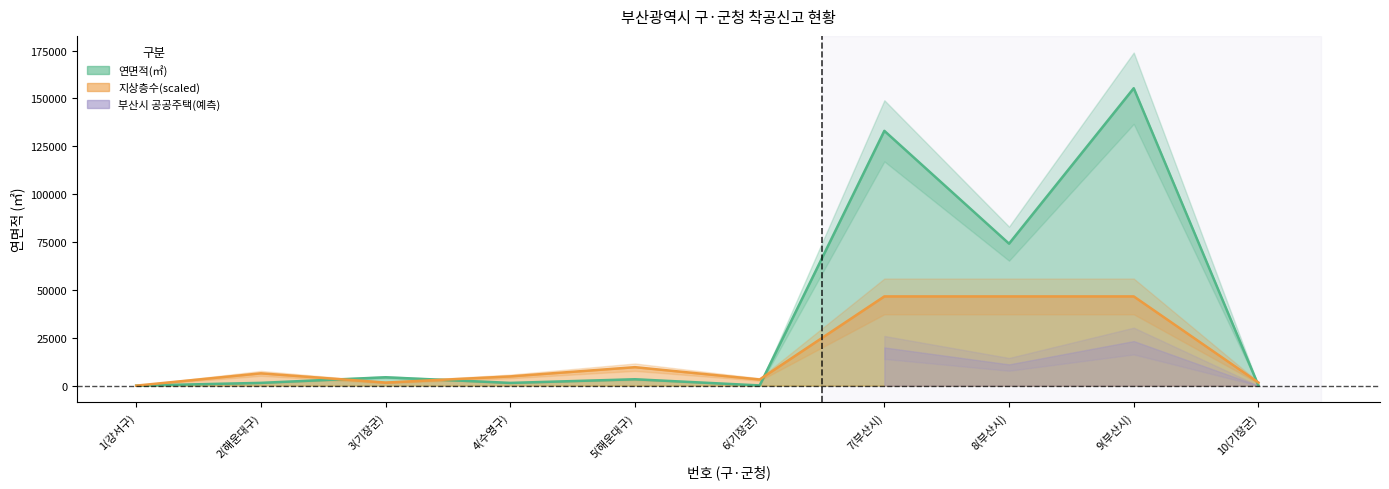

Is the value of 연면적(㎡) at 10(기장군) greater than the value of 지상층수 at 8(부산시)?

No